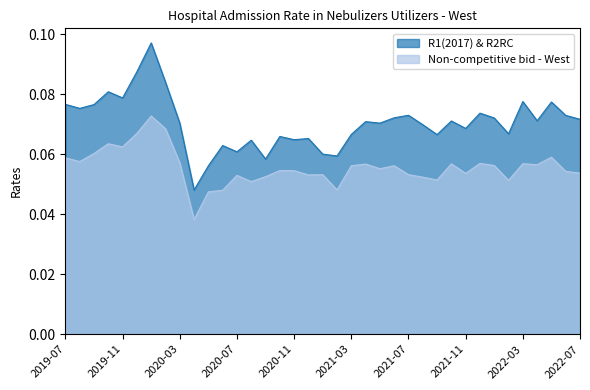

At which category is the sum across all series the highest?

2020-01